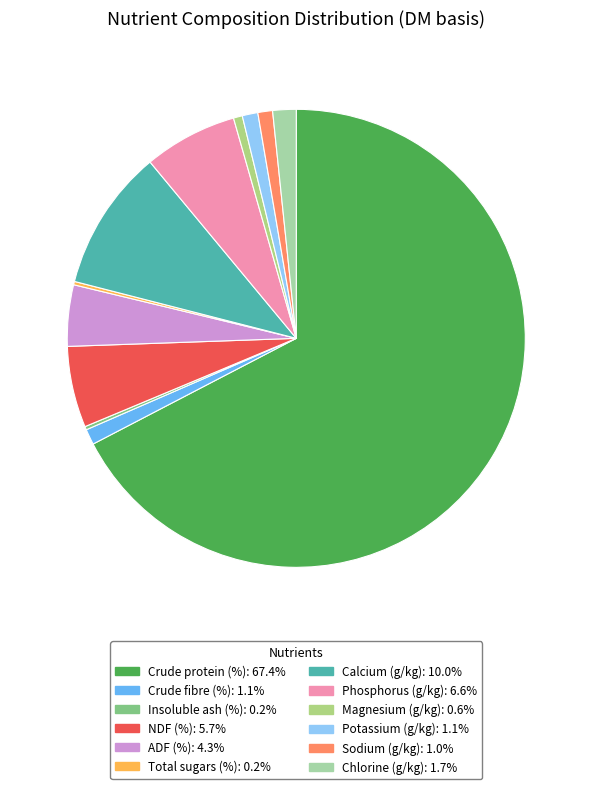

What percentage is the Potassium (g/kg) slice, to the nearest percent?

1%